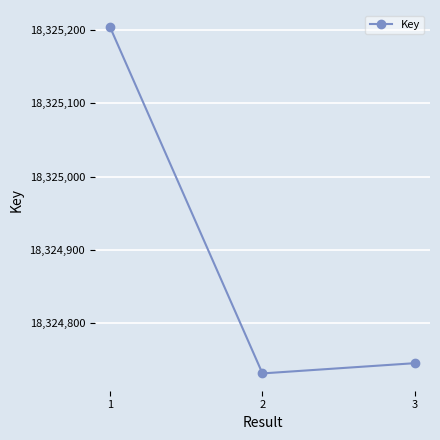

At which label is the value closest to 18324967?

3